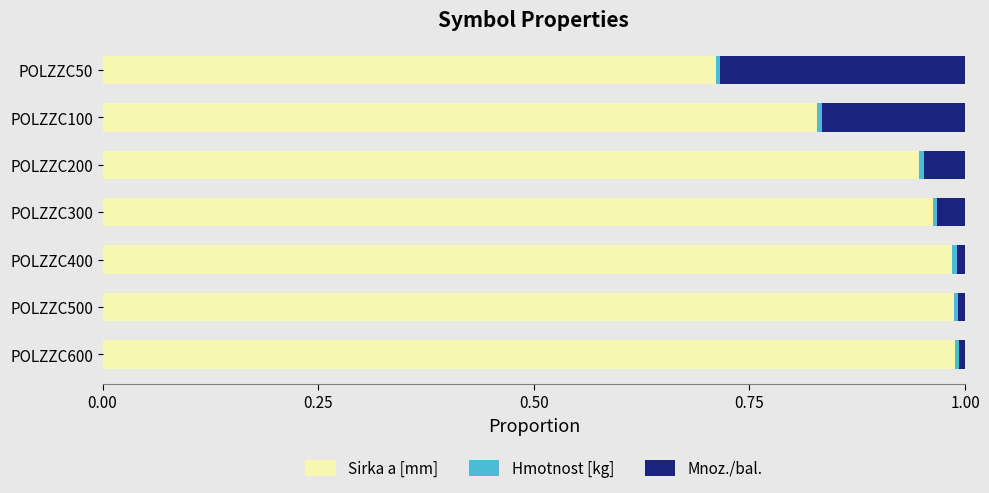

Is it true that Sirka a [mm] equals 1.4 at POLZZC300?

False